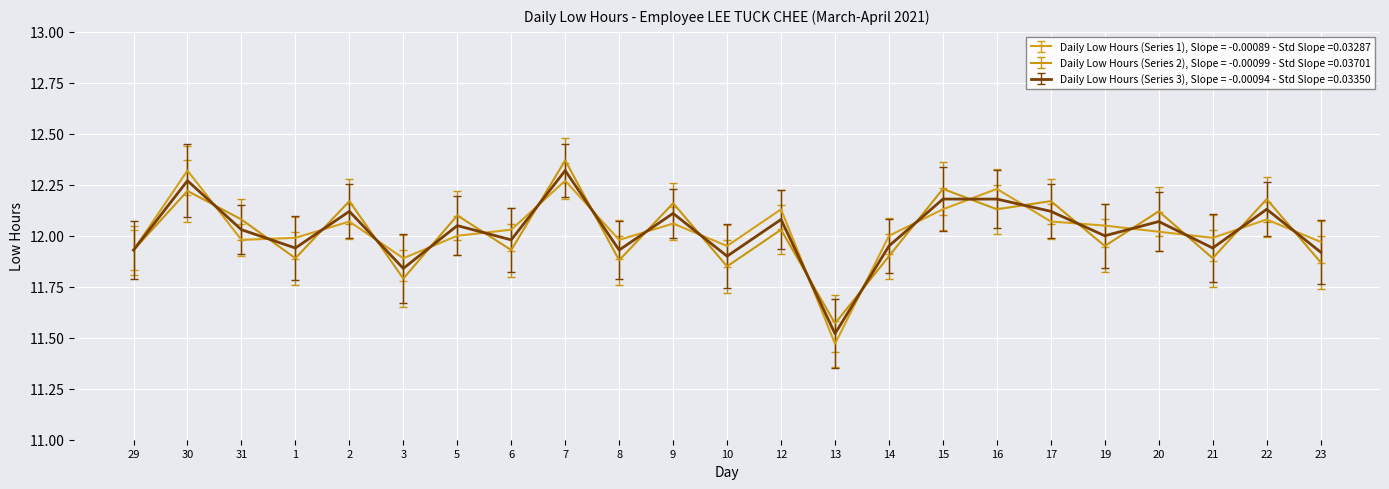

True or false: Daily Low Hours (Series 1), Slope = -0.00089 - Std Slope =0.03287 has a value of 8.0 at 21.

False